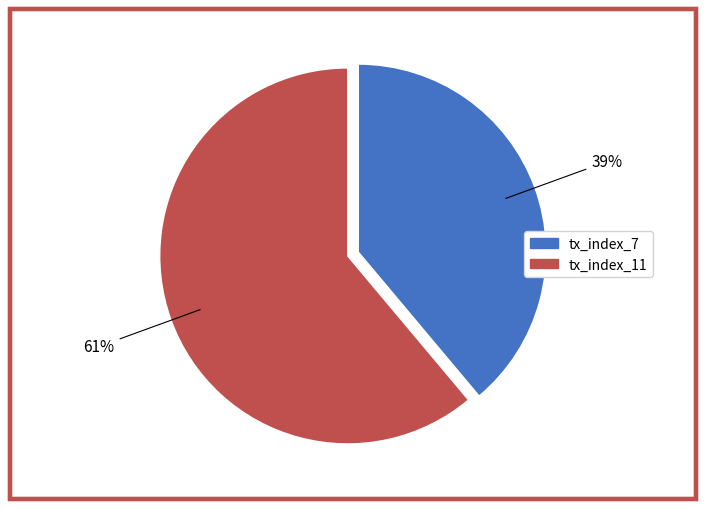

Which has a higher value, tx_index_11 or tx_index_7?

tx_index_11